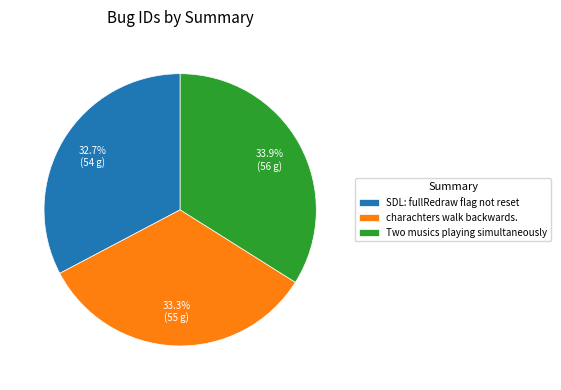

To the nearest percent, what is the difference between the largest and smallest slice percentages?

1%